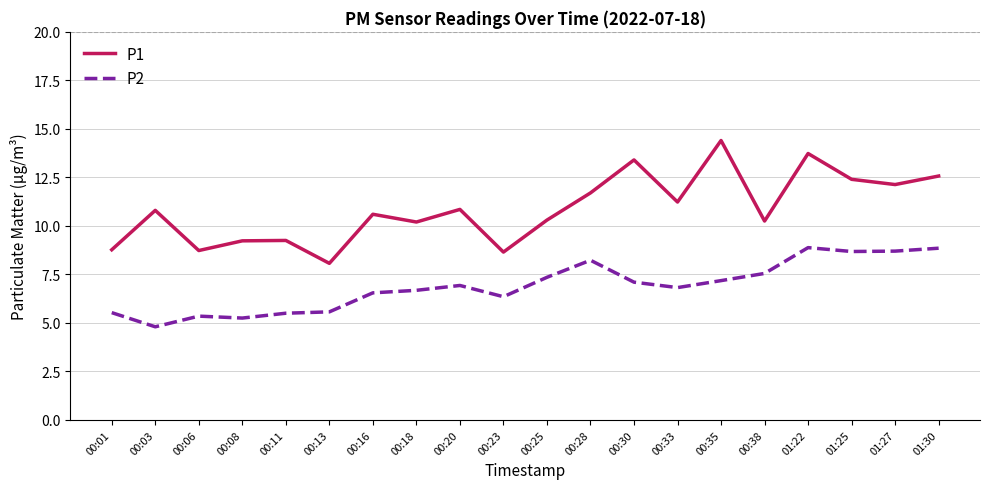

What is the average value of the P1 series?

10.9